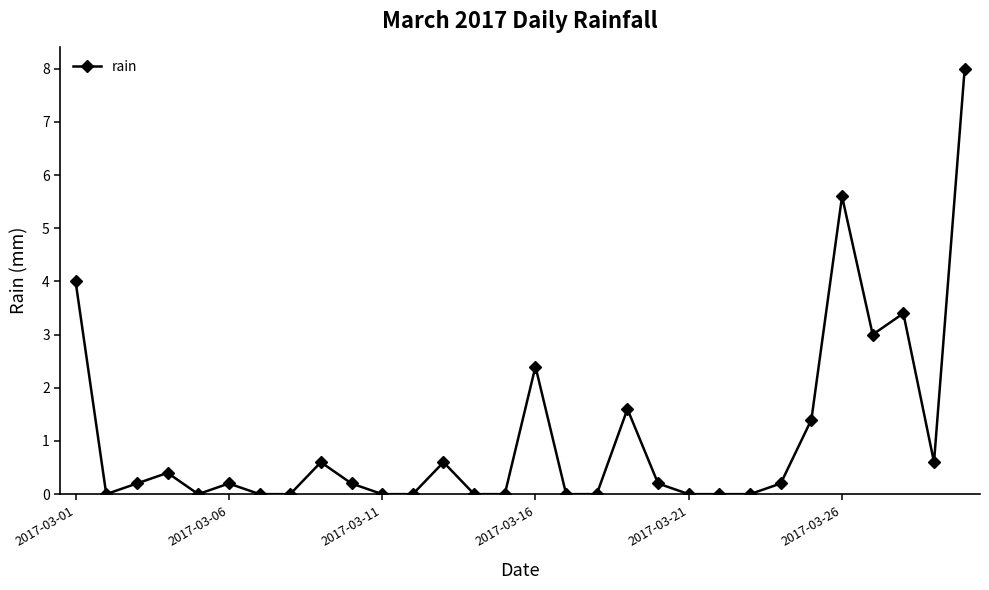

What is the value of the 10th point from the left?

0.2